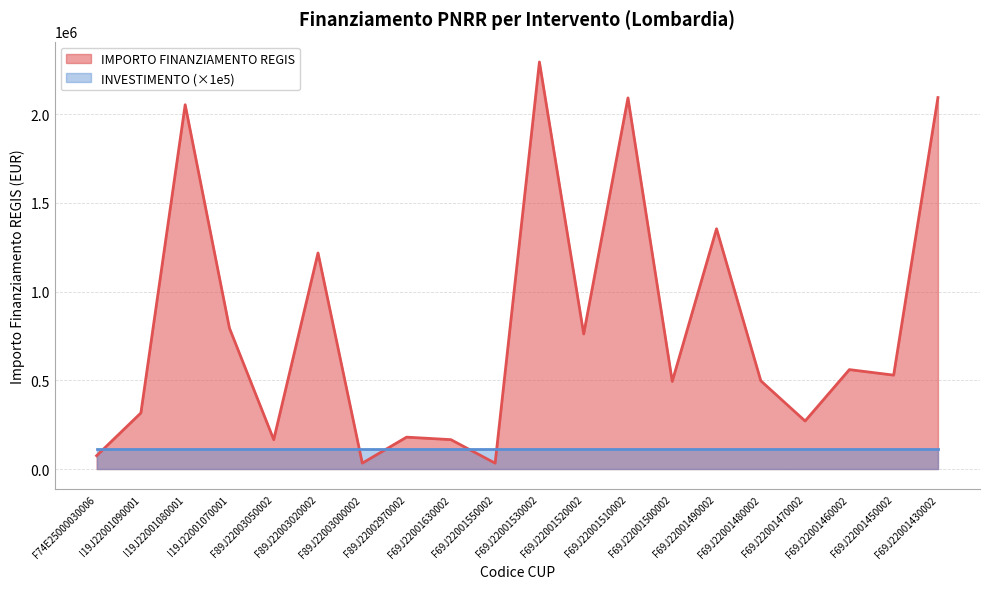

At which category does the chart reach its peak across all series?

F69J22001530002